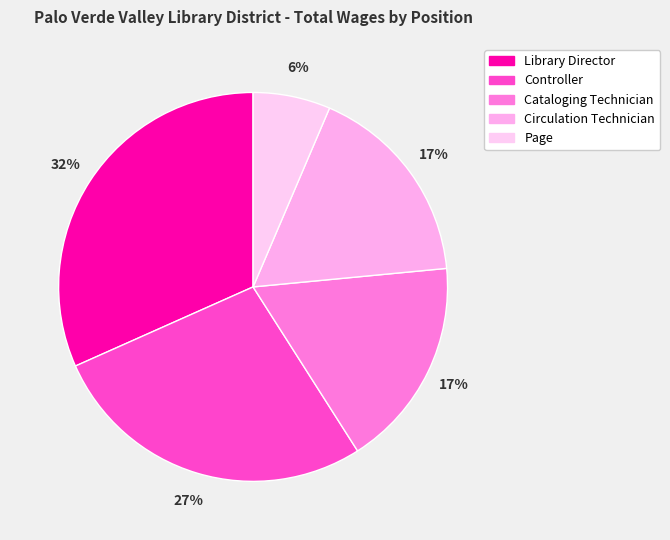

Count the number of slices in the pie.

5